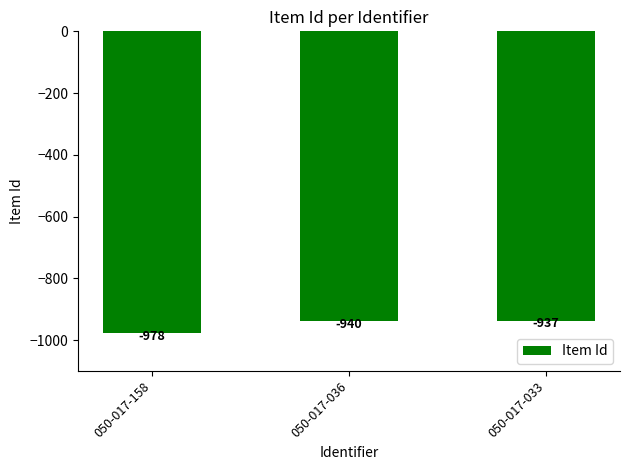

True or false: the data shows -1326 at 050-017-036.

False